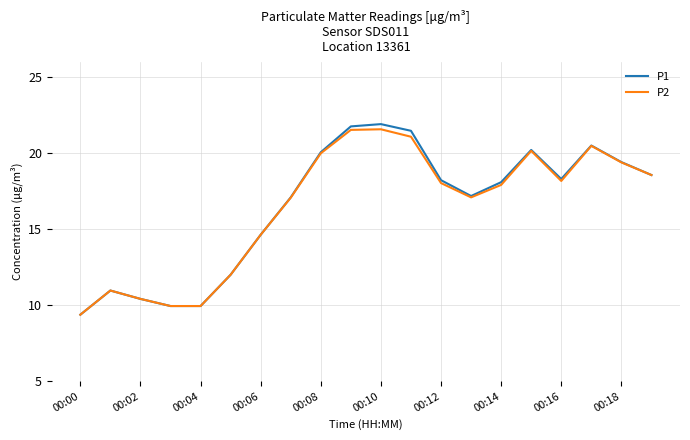

What is the lowest value of the P2 series?

9.4